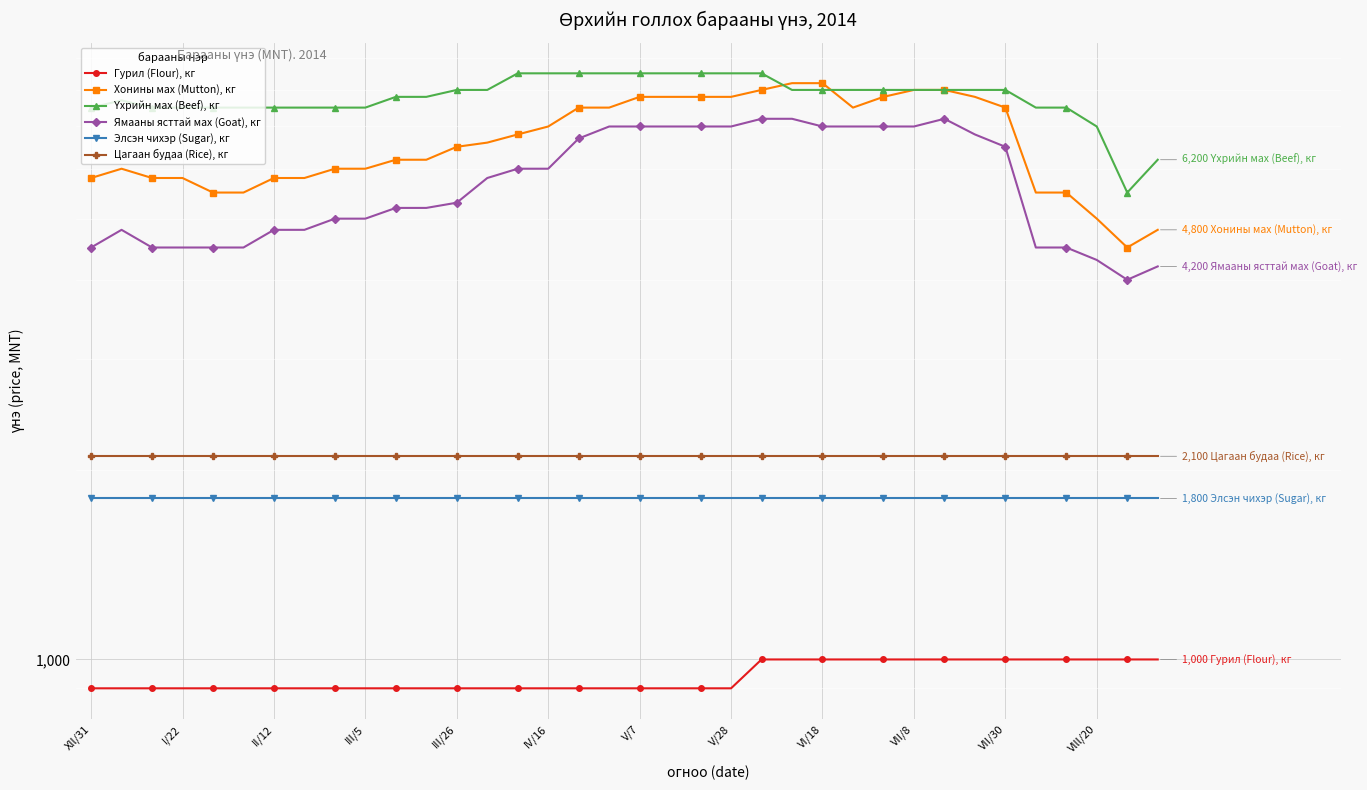

What is the lowest value of the Үхрийн мах (Beef), кг series?

5500